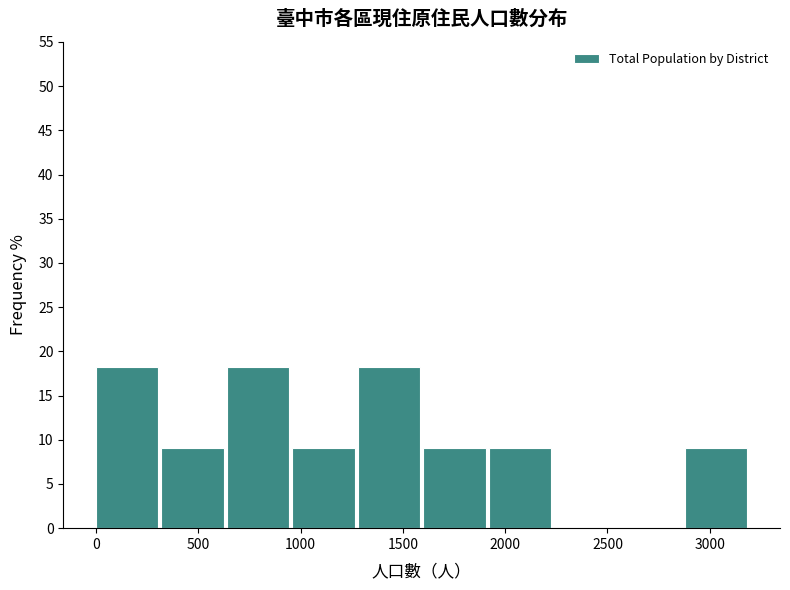

How tall is the bar that spans 320 to 640 on the x-axis? Neither the bar edges nor the heights are printed on the chart, so give them approximately, as read against the axes.

9